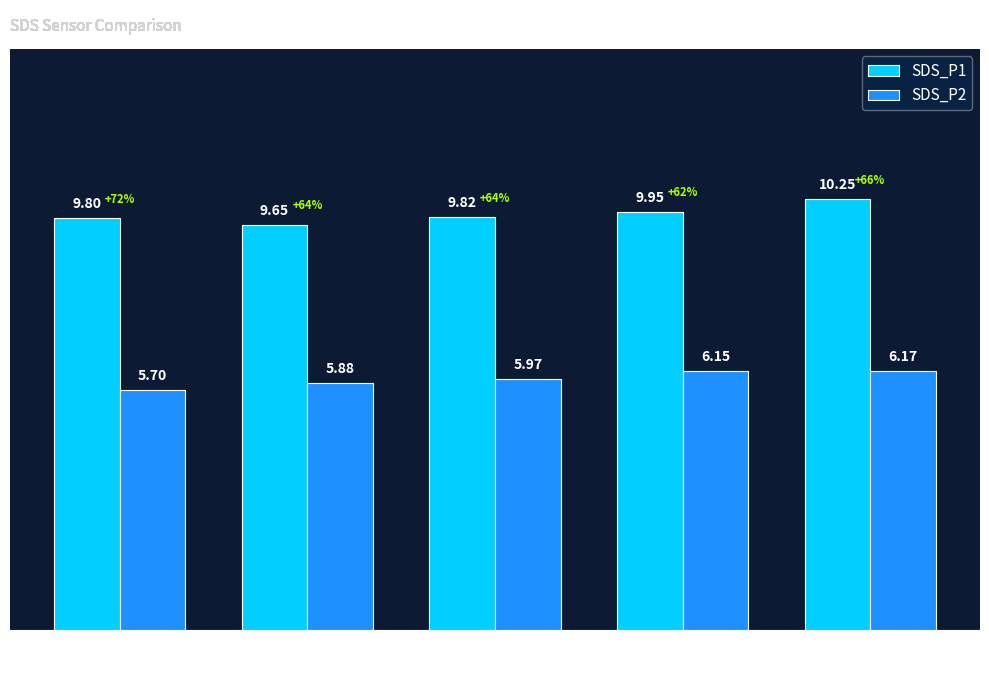

What is the difference between the maximum and minimum values in the SDS_P2 series?

0.5